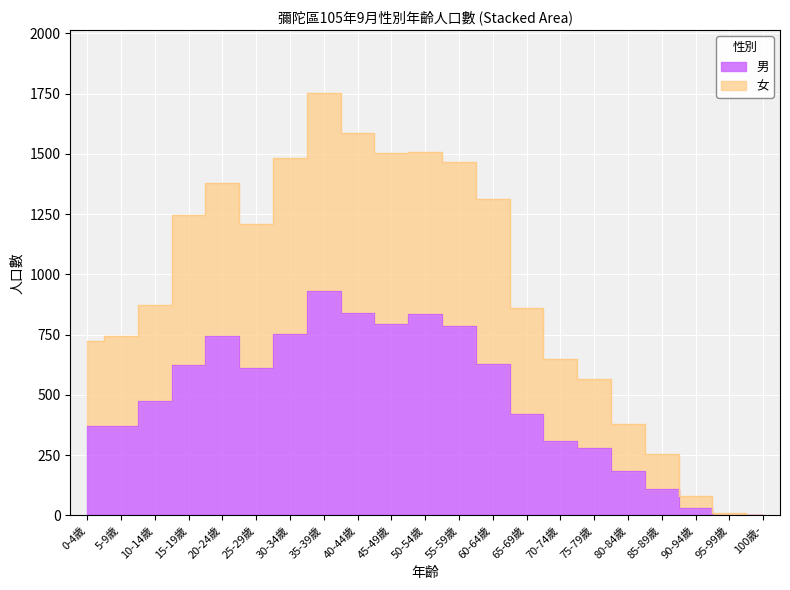

What is the value of the 女 point at the 9th from the left?

1585